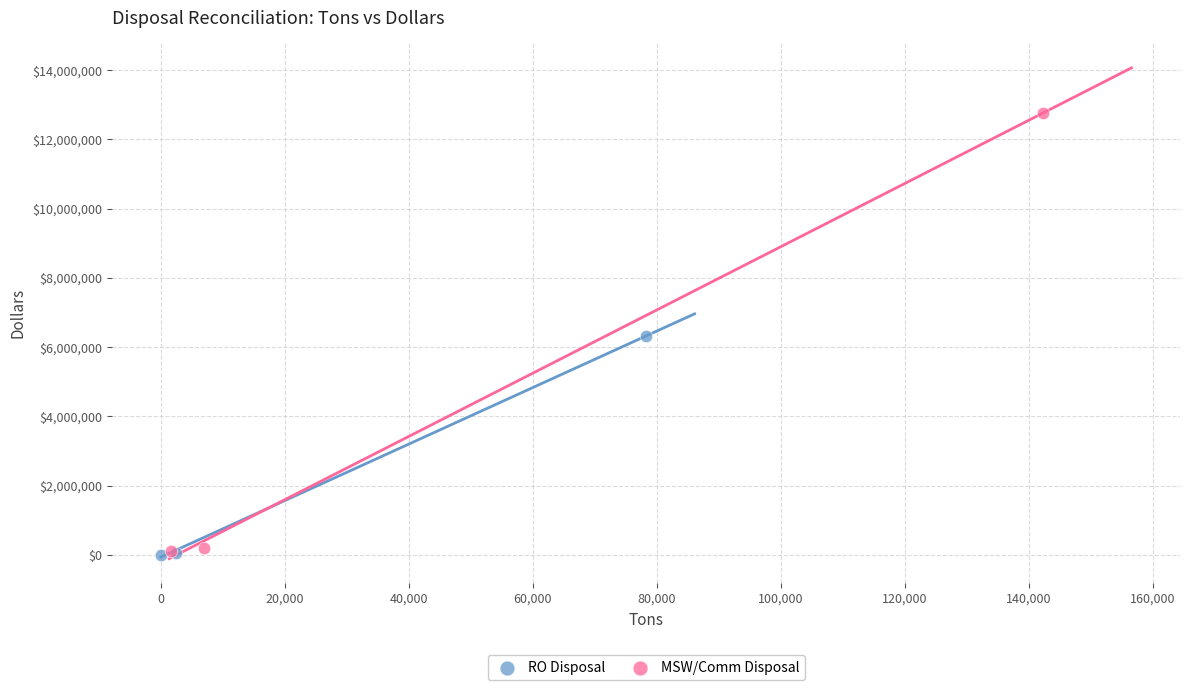

Which series has the widest spread of Y values?

MSW/Comm Disposal